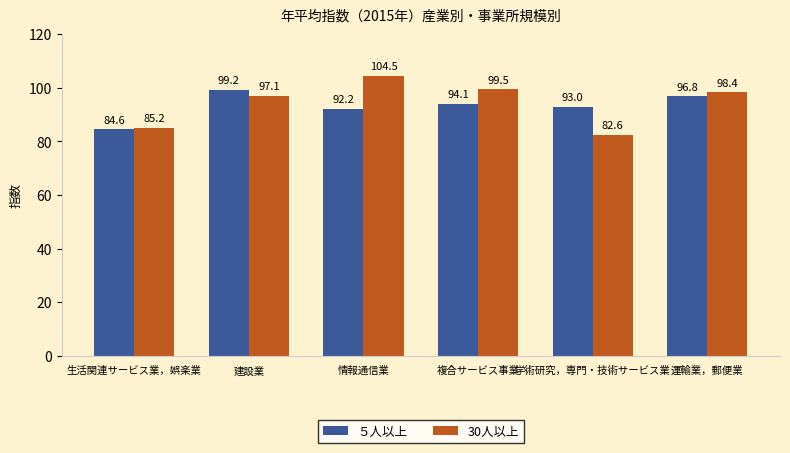

How many bars are there in total?

12